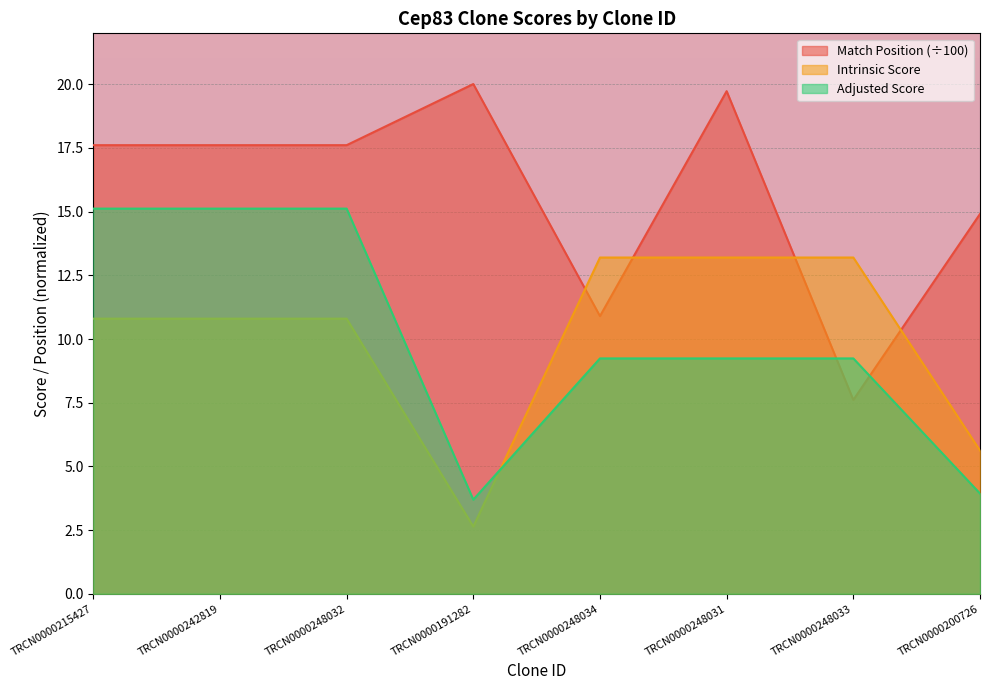

Which series has the largest total across all categories?

Match Position (÷100)